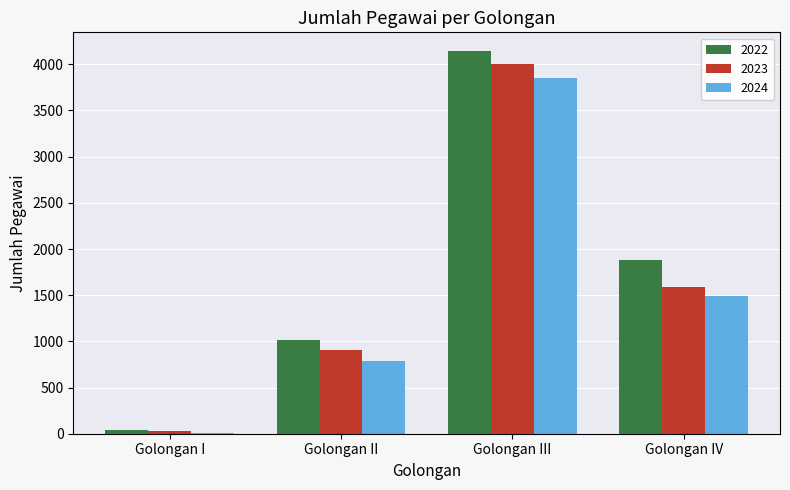

What is the maximum value for 2023?

3998